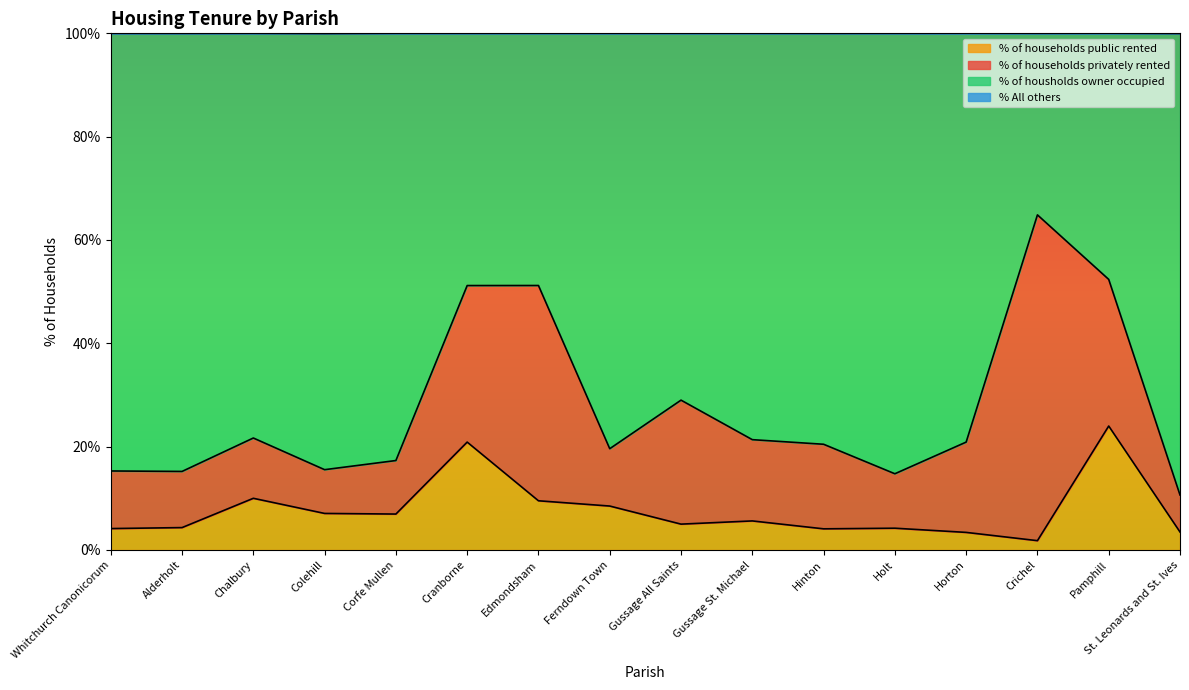

What is the label of the 1st point from the right?

St. Leonards and St. Ives